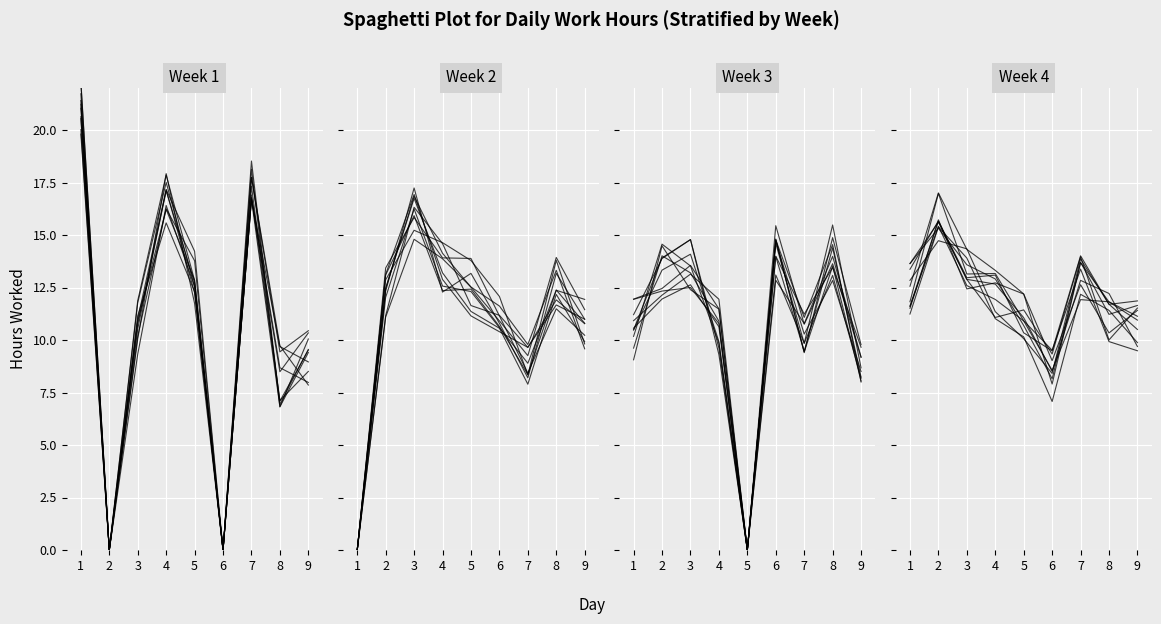

What are all the series names shown in the legend?

Week 1, Week 2, Week 3, Week 4